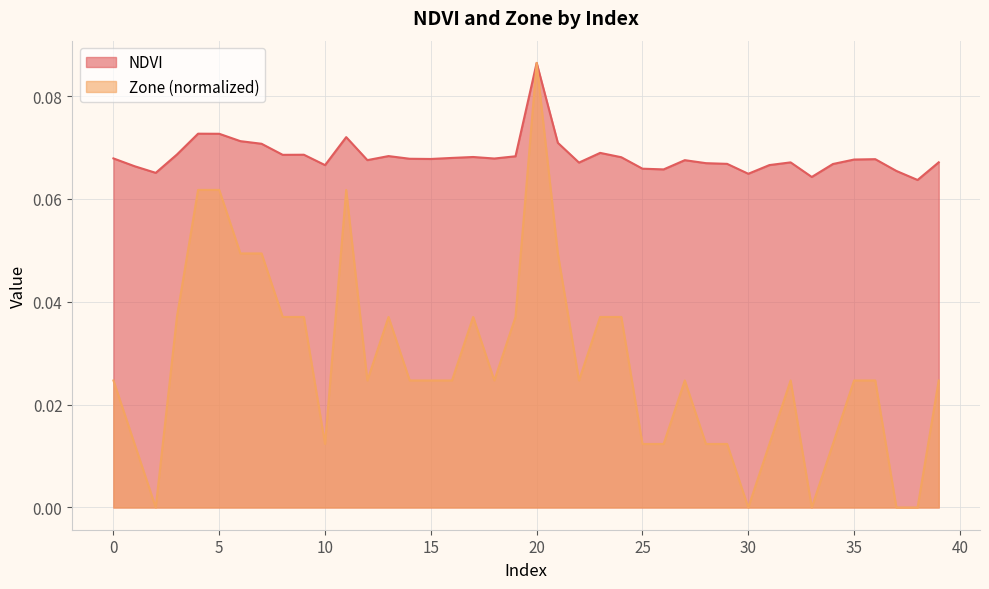

How many data points in Zone are above 0?

35